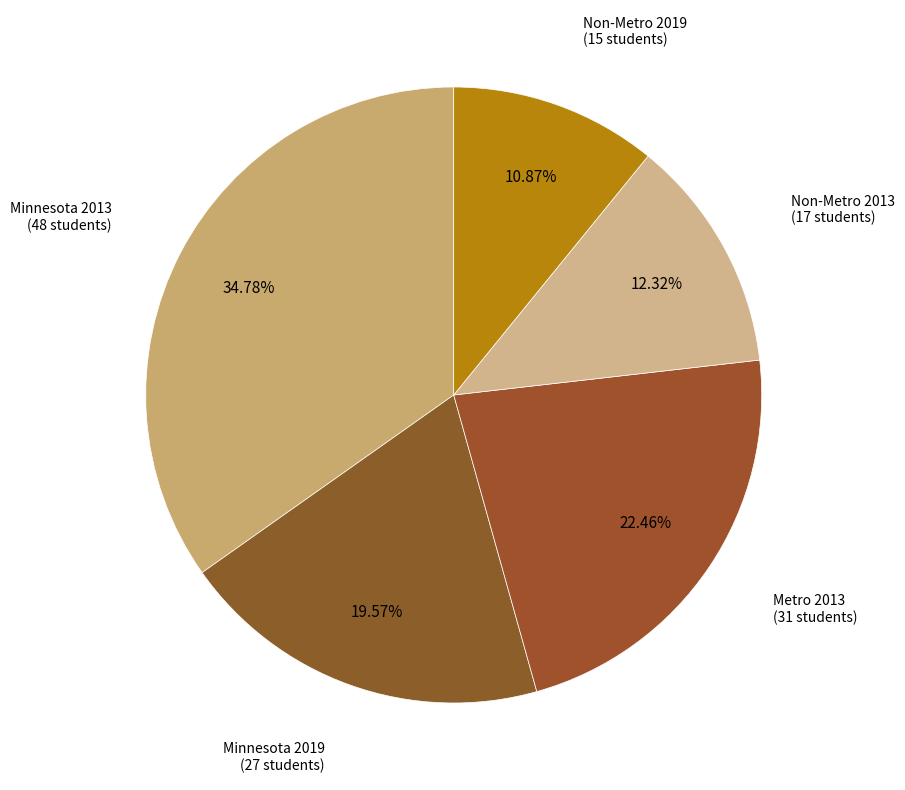

True or false: Metro 2013 accounts for 33% of the total.

False